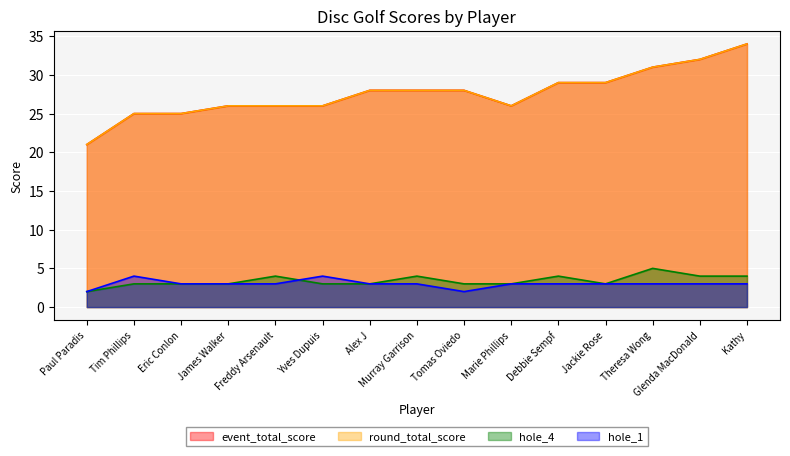

True or false: round_total_score has a value of 20 at Theresa Wong.

False